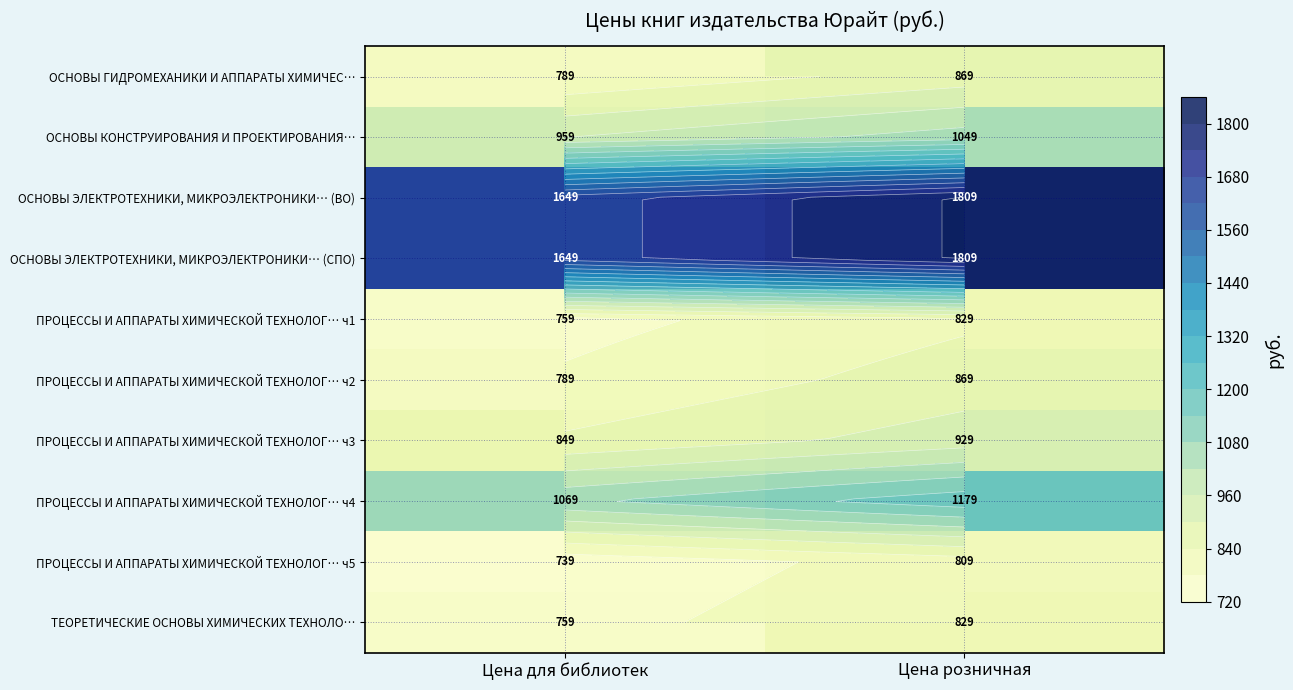

What is the difference between the maximum and minimum values in the ОСНОВЫ ГИДРОМЕХАНИКИ И АППАРАТЫ ХИМИЧЕС… series?

80